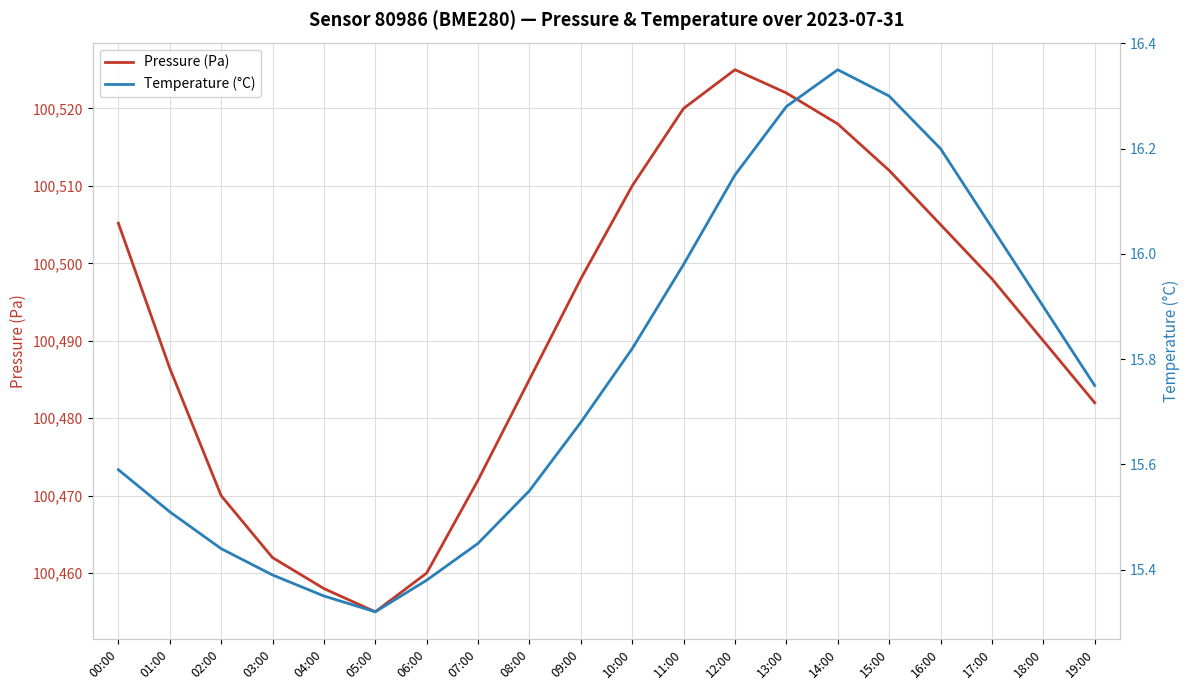

Reading left to right, transcribe all the data shown in this chart.

Pressure (Pa): 100505.2	100486.5	100470.0	100462.0	100458.0	100455.0	100460.0	100472.0	100485.0	100498.0	100510.0	100520.0	100525.0	100522.0	100518.0	100512.0	100505.0	100498.0	100490.0	100482.0
Temperature (°C): 15.6	15.5	15.4	15.4	15.3	15.3	15.4	15.4	15.6	15.7	15.8	16.0	16.1	16.3	16.4	16.3	16.2	16.1	15.9	15.8